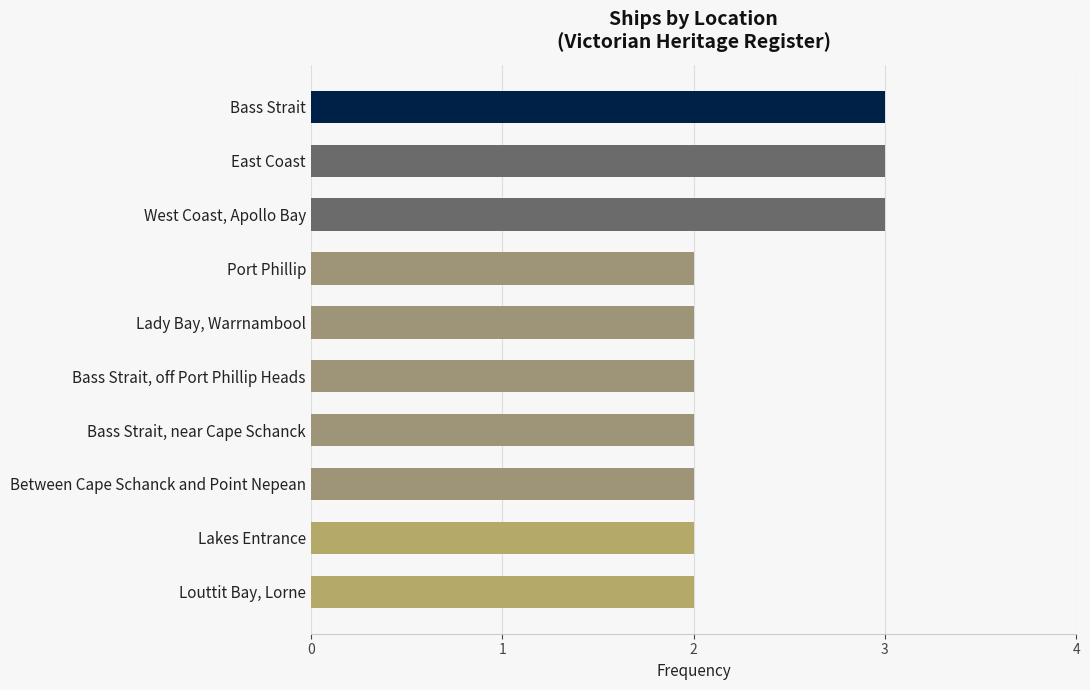

Are the bars horizontal?

Yes